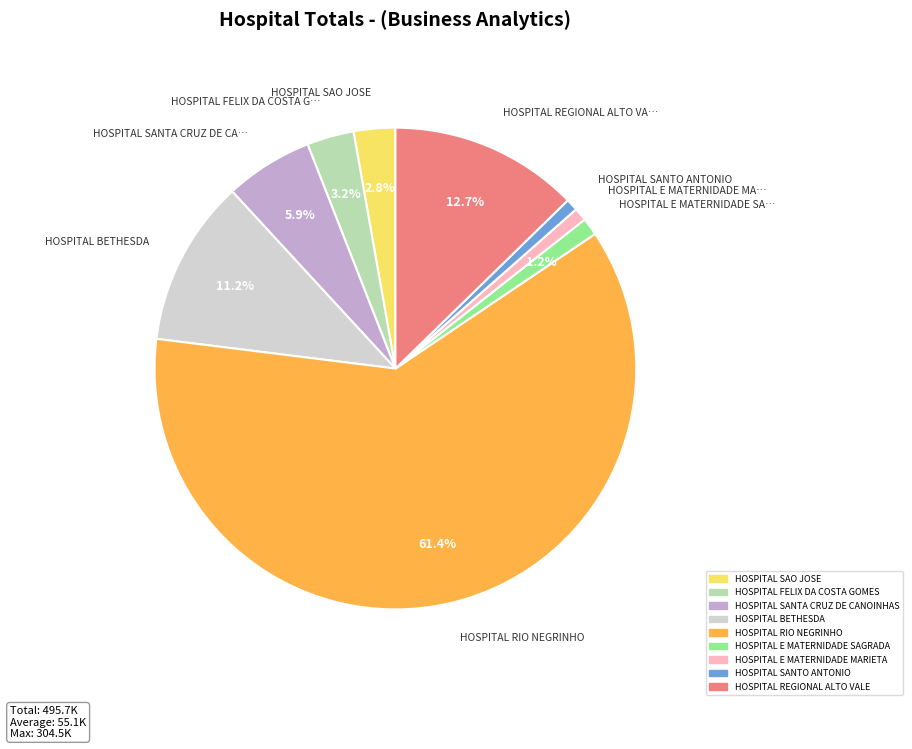

True or false: HOSPITAL SANTA CRUZ DE CANOINHAS accounts for 1% of the total.

False